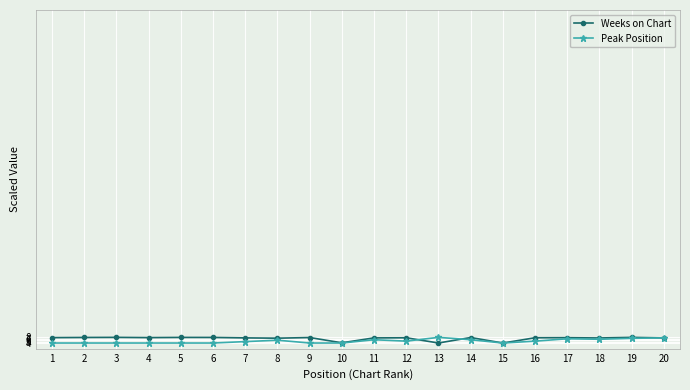

Rank the series at 12 from highest to lowest value.

Weeks on Chart, Peak Position